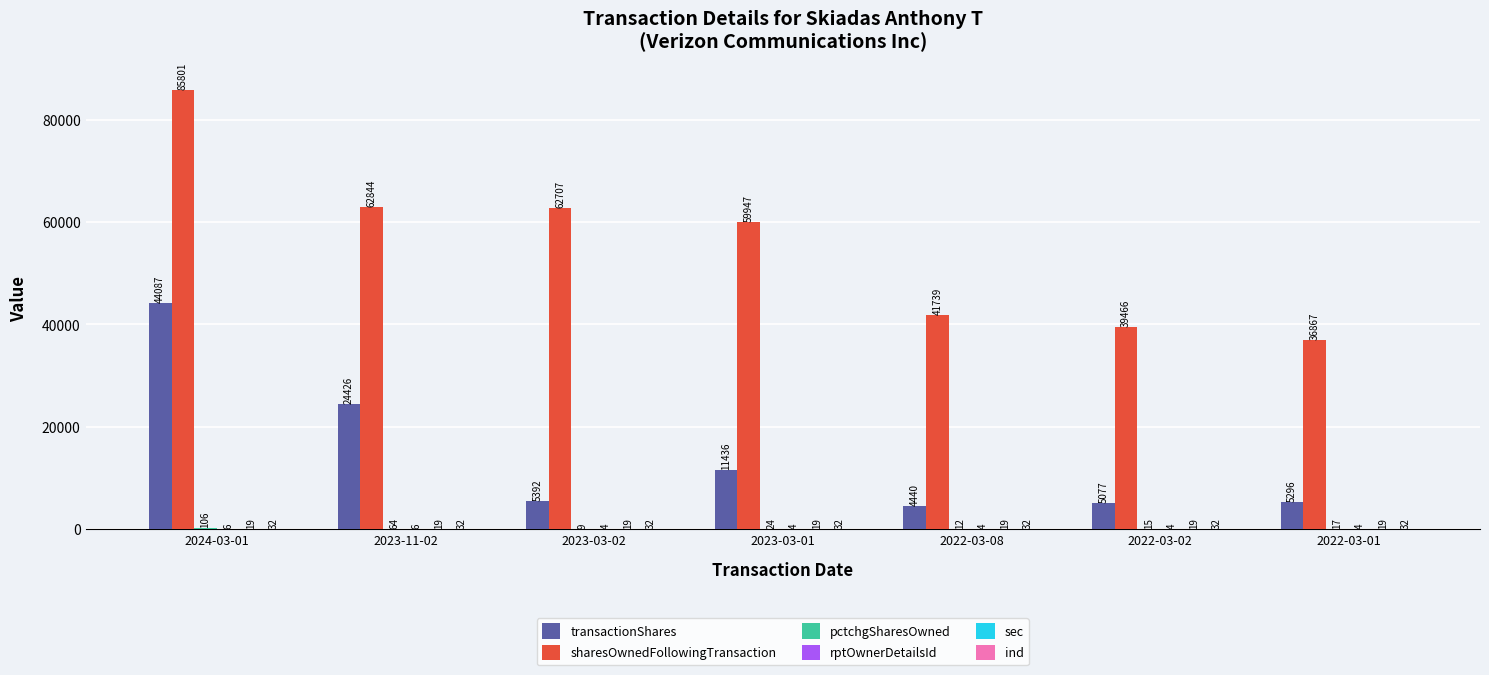

Which series changed the most between 2022-03-08 and 2022-03-01?

sharesOwnedFollowingTransaction